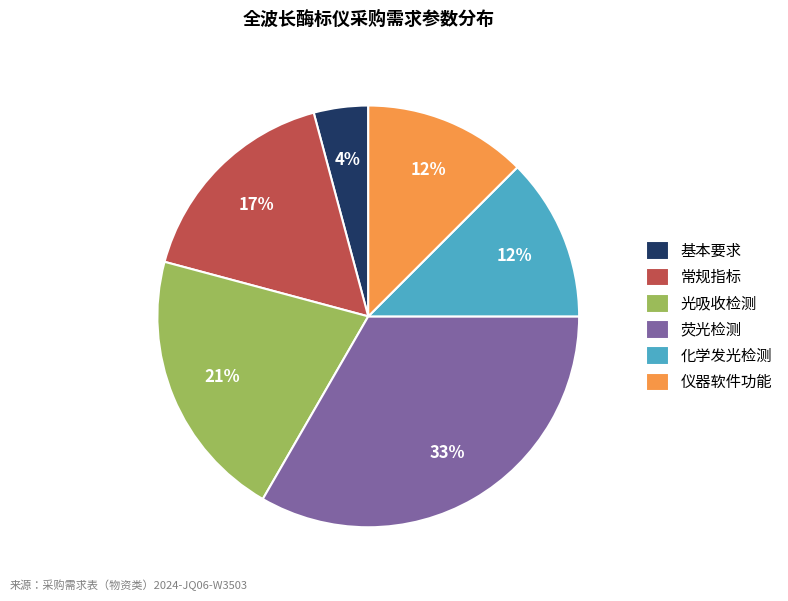

Do 光吸收检测 and 常规指标 together represent more than half of the pie?

No